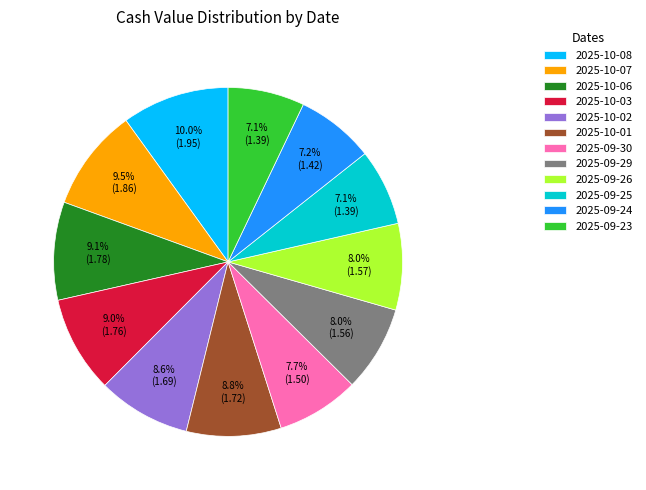

Does 2025-09-29 account for over 50% of the chart?

No